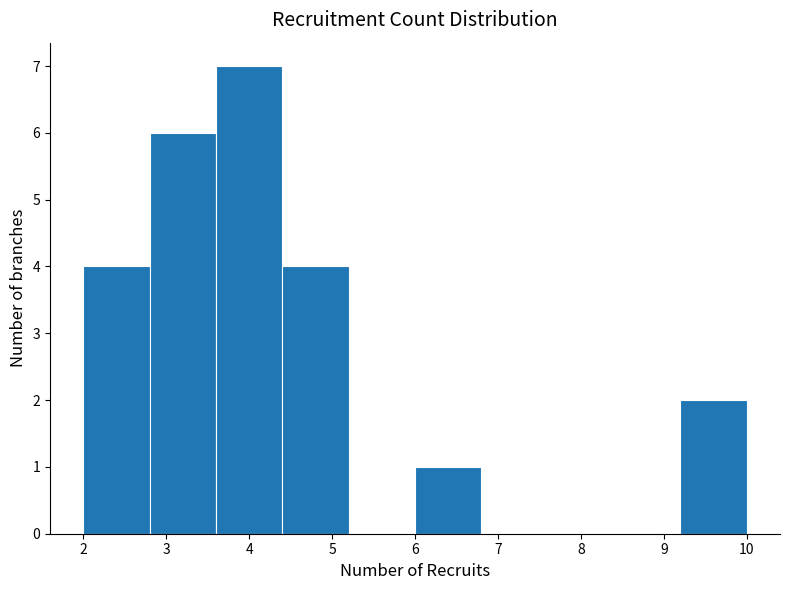

Reading left to right, transcribe this chart: for each bar, give the range it covers on the x-axis and its height. The values are not printed on the chart, so give them approximately, as read against the axis.

2.0 to 2.8: 4
2.8 to 3.6: 6
3.6 to 4.4: 7
4.4 to 5.2: 4
5.2 to 6.0: 0
6.0 to 6.8: 1
6.8 to 7.6: 0
7.6 to 8.4: 0
8.4 to 9.2: 0
9.2 to 10.0: 2